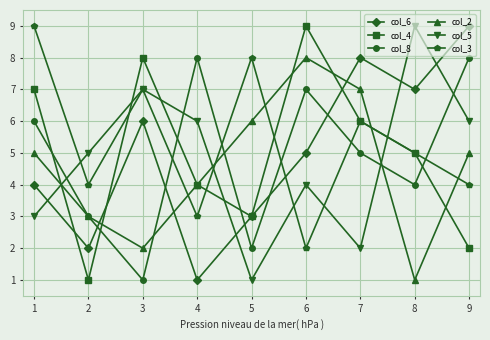

At which category does col_6 reach its first local valley?

2